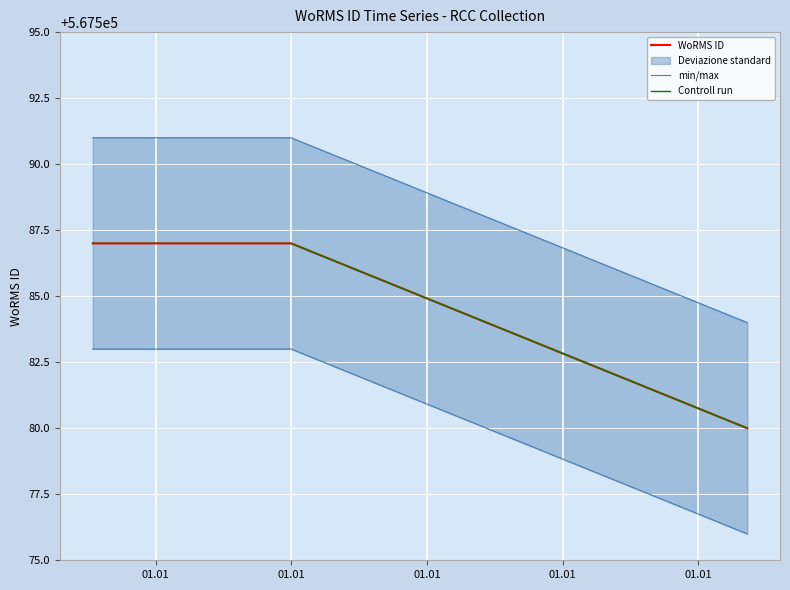

What is the total value across all series at 01.01?

1702765